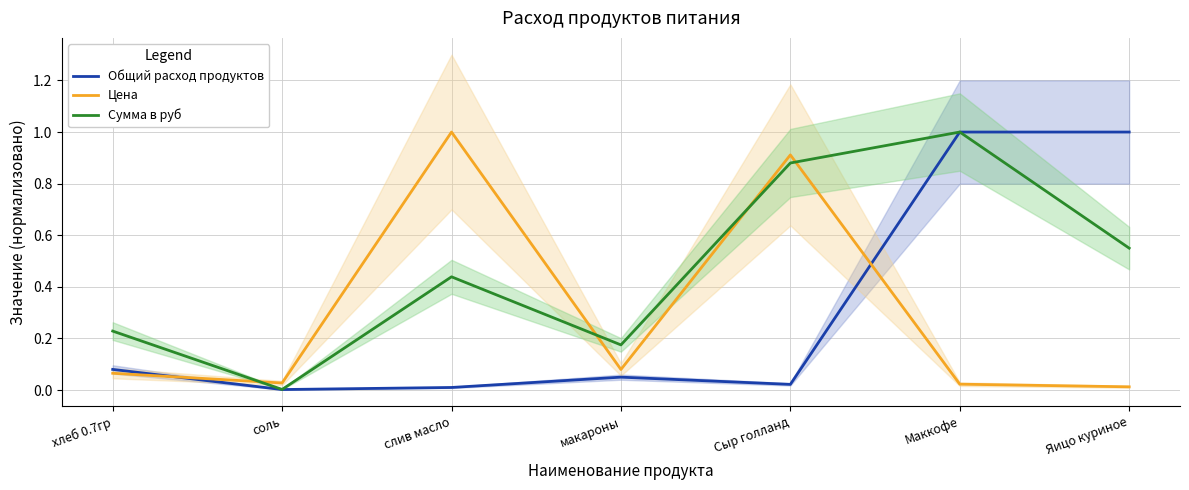

True or false: Цена and Общий расход продуктов intersect in this chart.

True